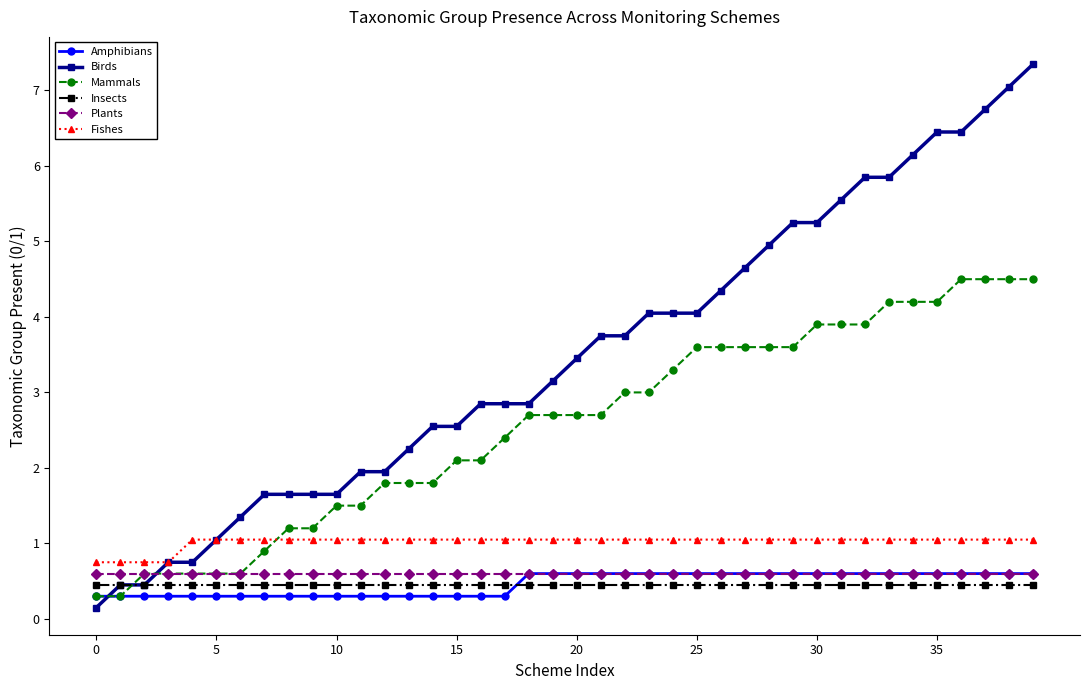

How many lines are shown in the chart?

6